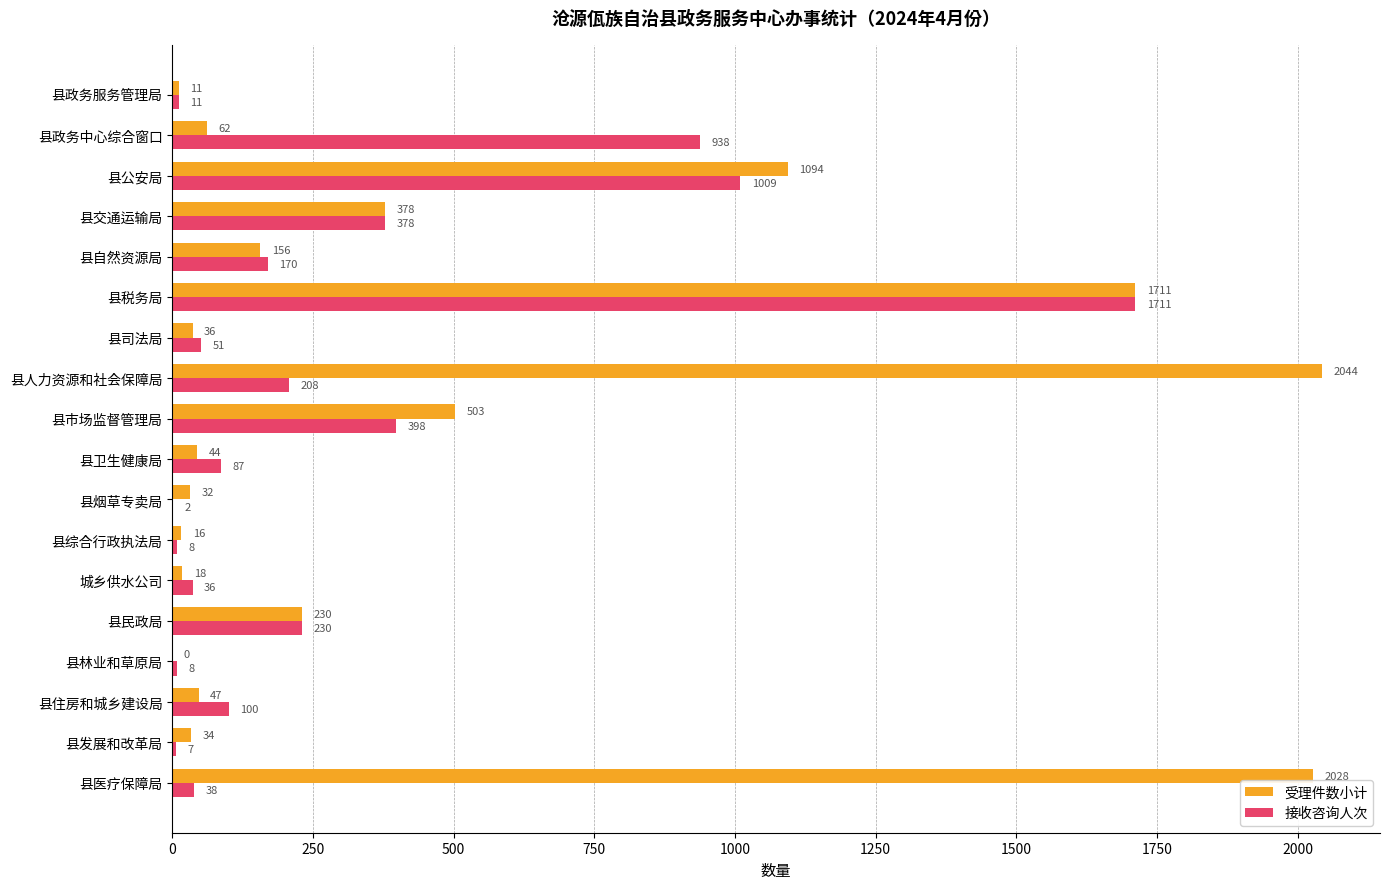

What is the sum of all 受理件数小计 values?

8444